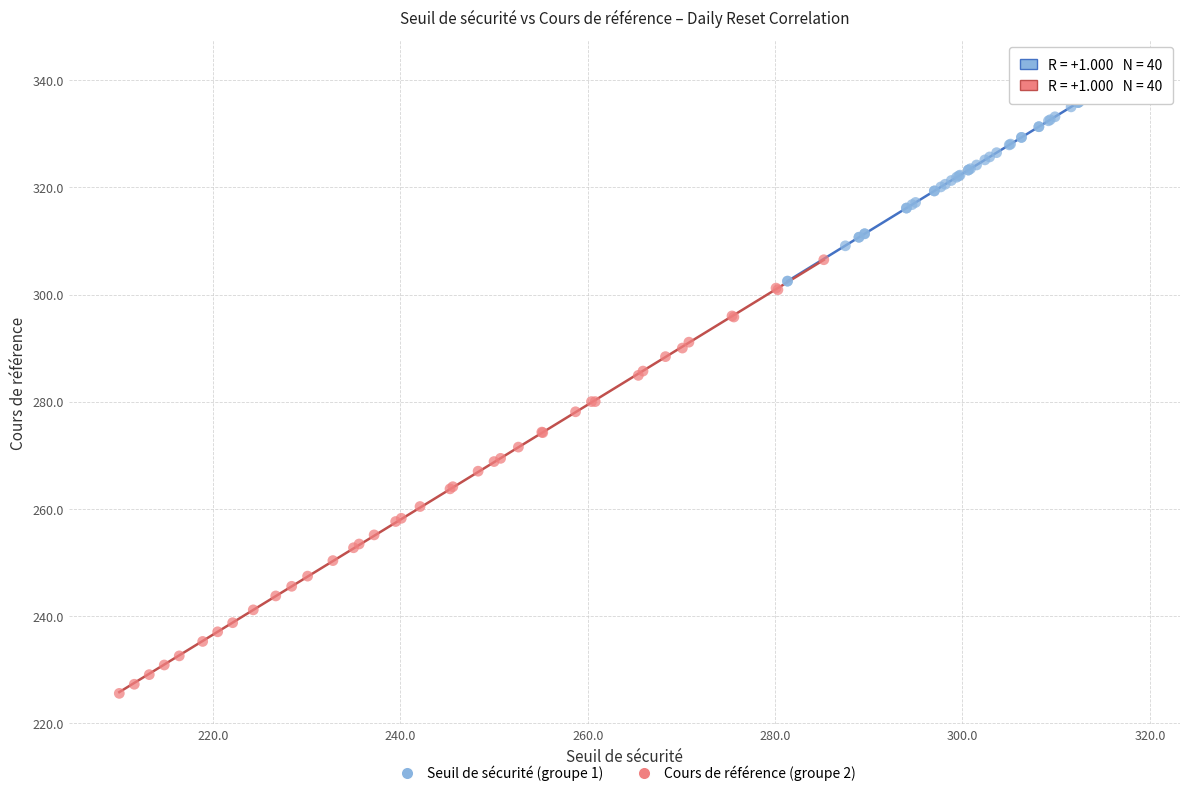

Which series has the widest spread of Y values?

Cours de référence (groupe 2)